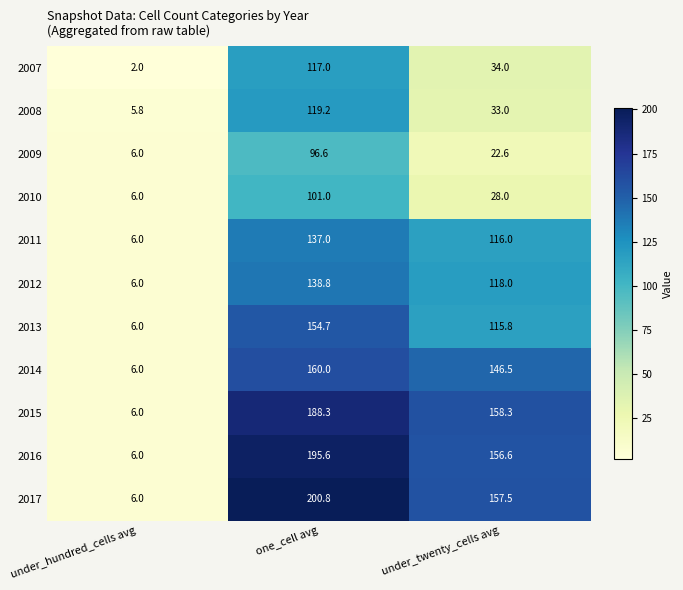

Read the 2008 value at under_twenty_cells avg.

33.0